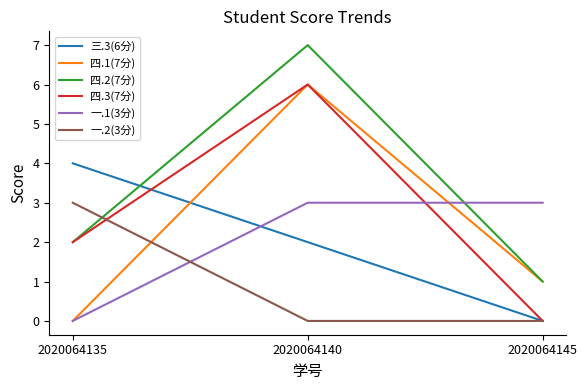

How many lines are shown in the chart?

6